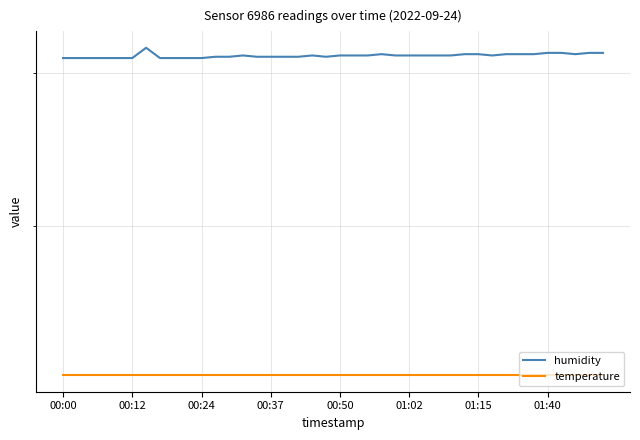

True or false: temperature and humidity cross at least once.

False